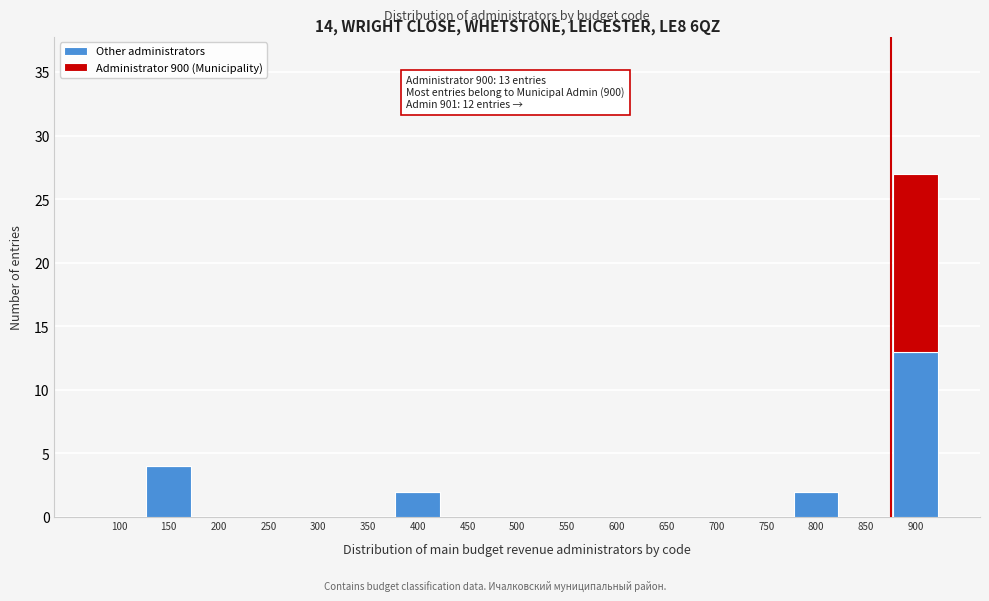

What is the maximum value for Other administrators?

13